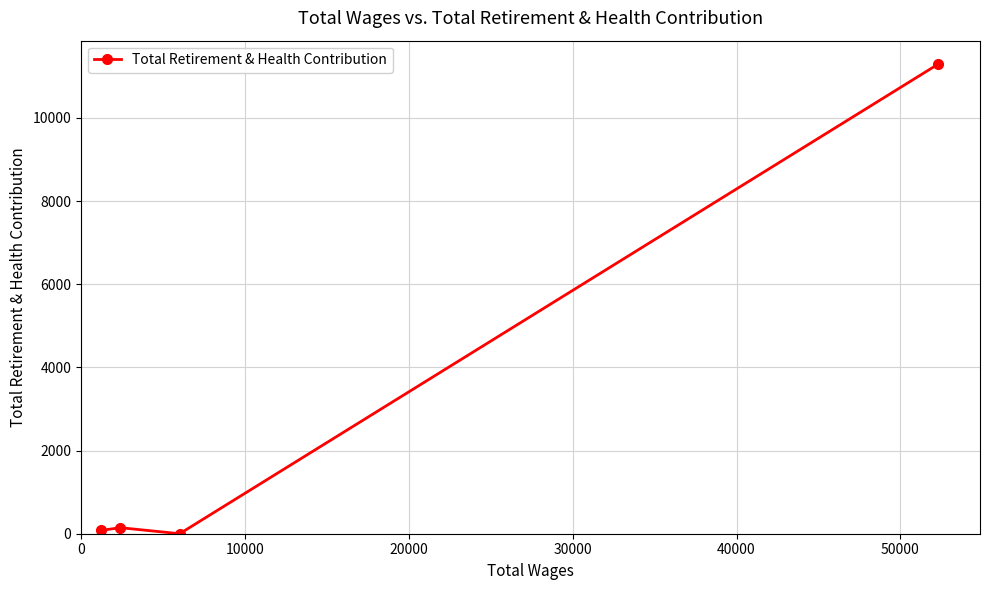

What is the difference between the maximum and minimum values?

11292